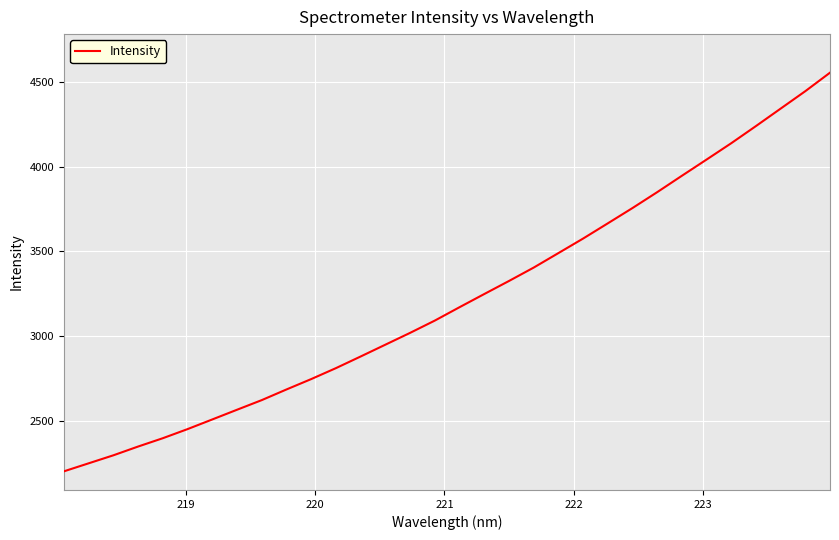

What is the greatest value displayed?

4554.8